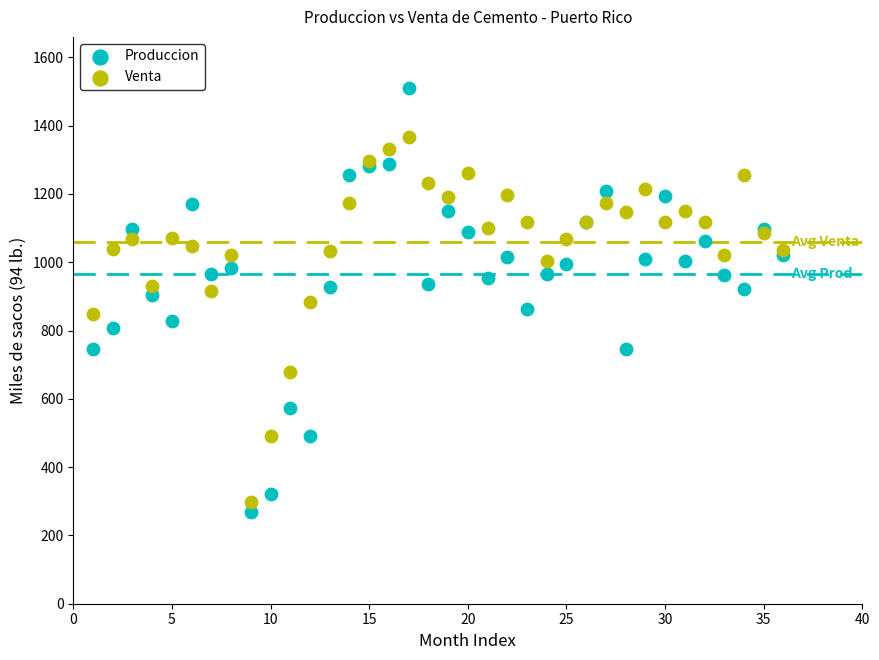

What is the X range (max minus min) for the scatter plot?

35.0